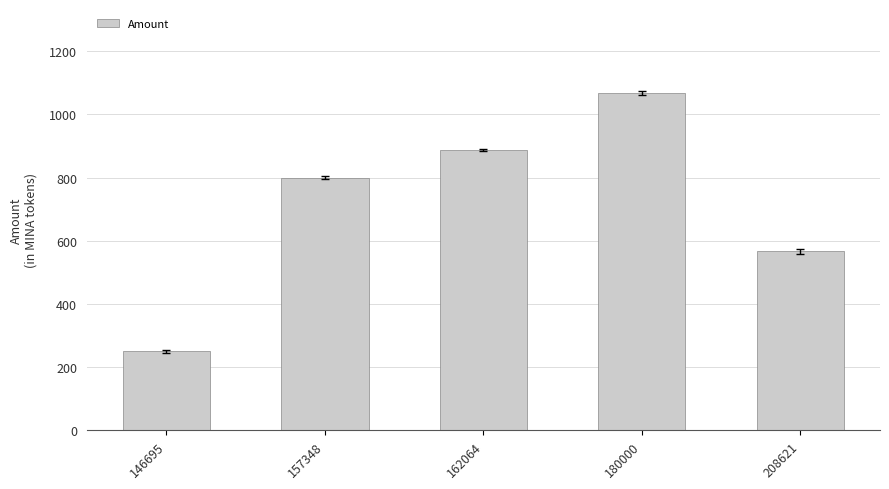

What is the sum of all values?

3571.9